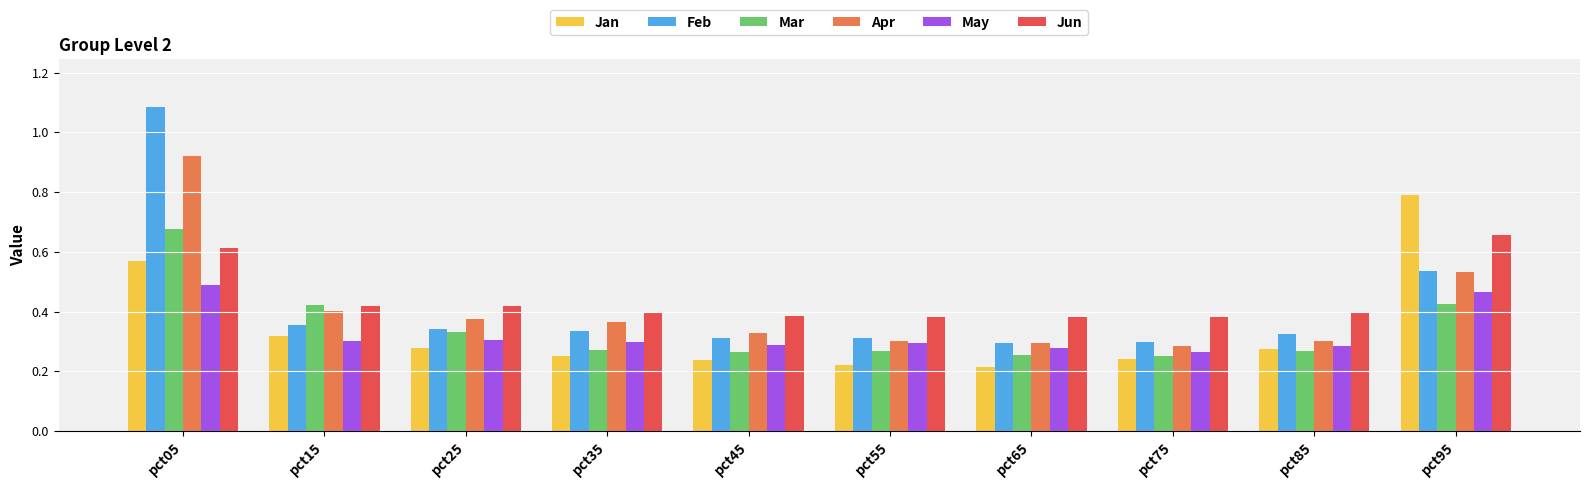

Which label corresponds to the largest value in the chart?

pct05